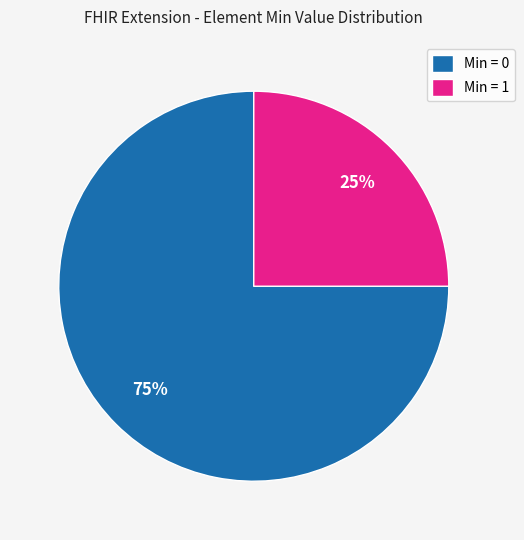

Approximately how many times larger is the value at Min = 1 compared to Min = 0?

0.3